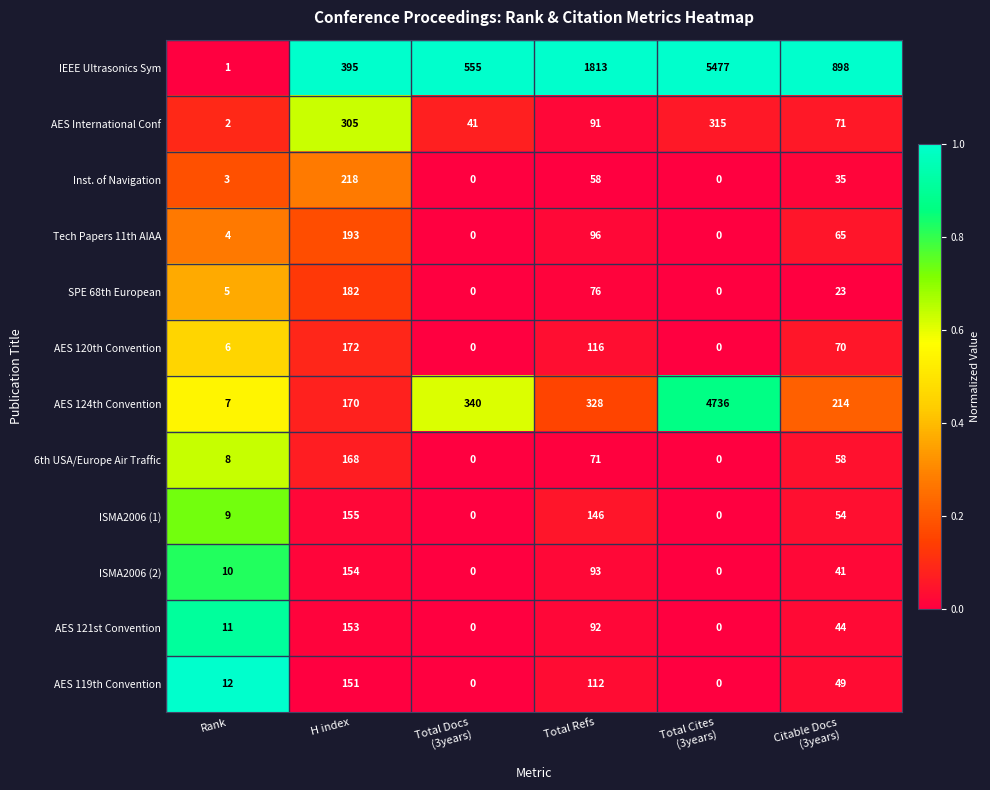

Rank the series by their maximum value, from lowest to highest.

AES 119th Convention, AES 121st Convention, ISMA2006 (2), ISMA2006 (1), 6th USA/Europe Air Traffic, AES 120th Convention, SPE 68th European, Tech Papers 11th AIAA, Inst. of Navigation, AES International Conf, AES 124th Convention, IEEE Ultrasonics Sym